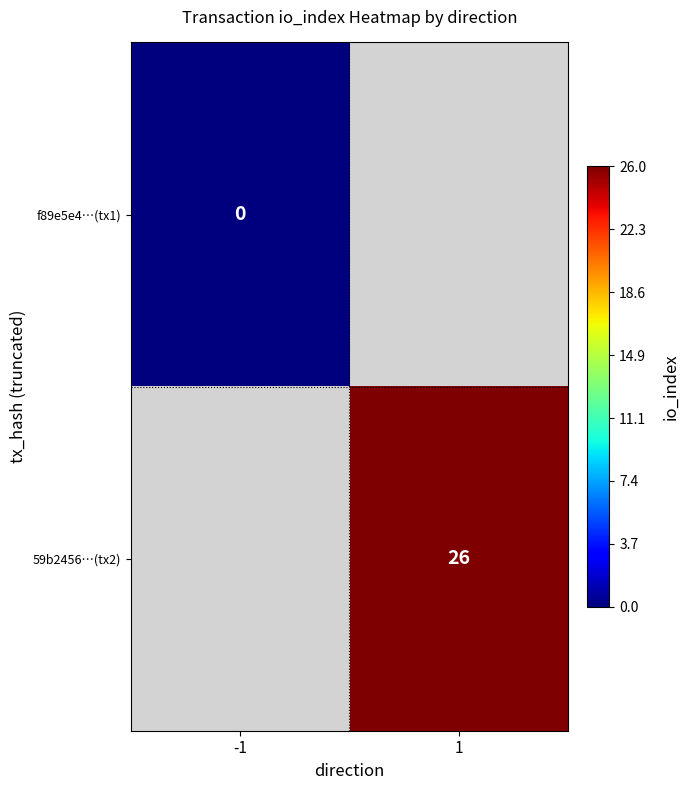

Is it true that 59b2456…(tx2) equals 26 at 1?

True